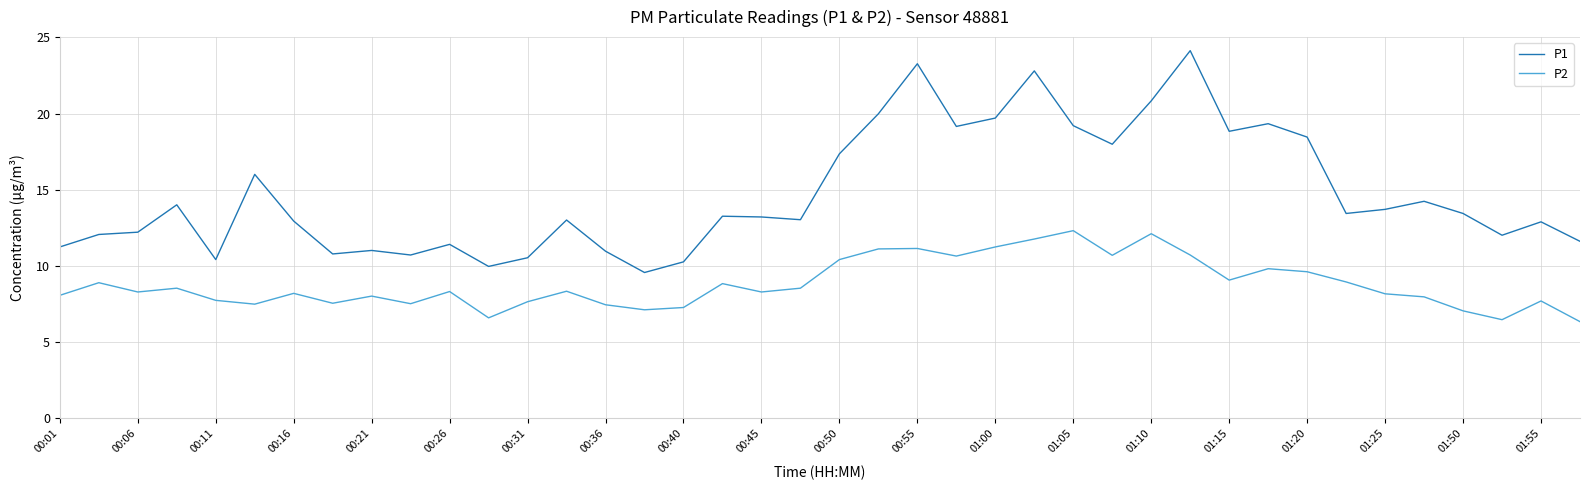

What are all the series names shown in the legend?

P1, P2